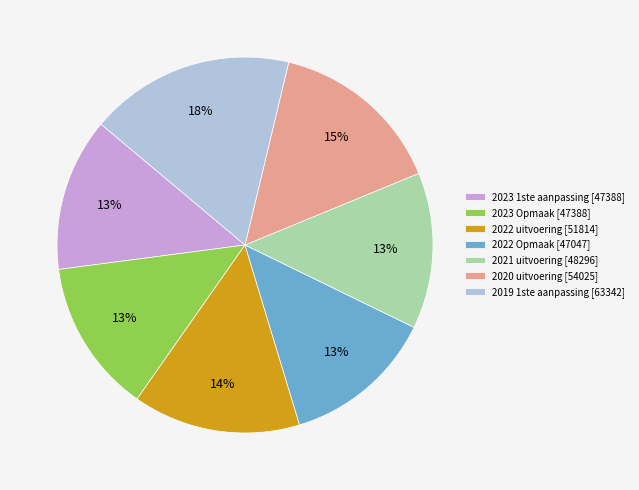

To the nearest percent, what is the difference between the 2023 1ste aanpassing and 2020 uitvoering slice percentages?

2%